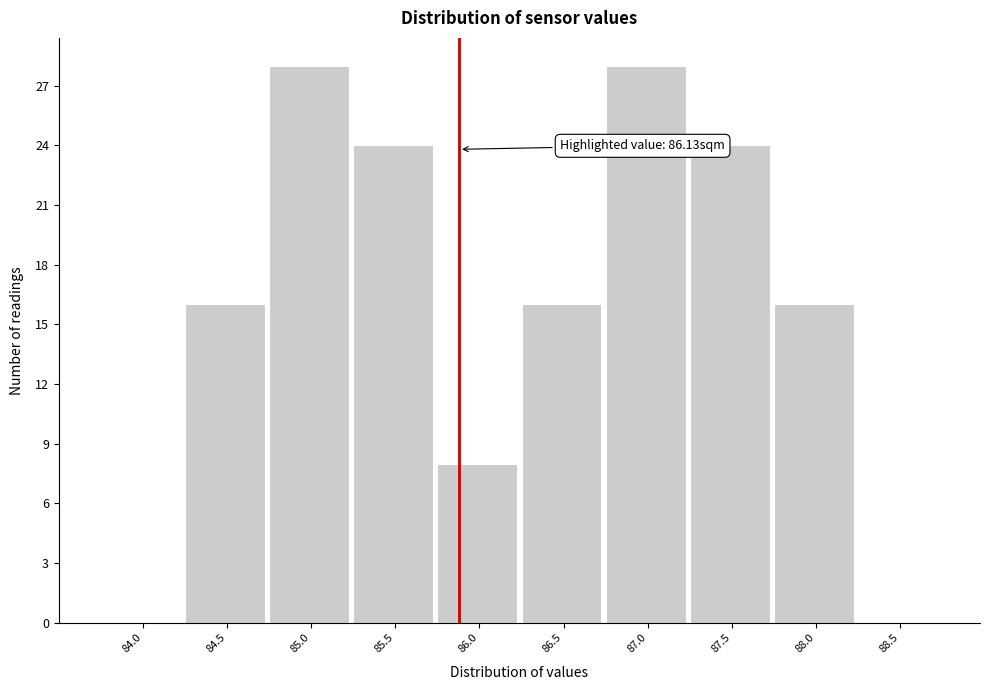

Reading left to right, extract all data points from this chart.

84.0=0	84.5=16	85.0=28	85.5=24	86.0=8	86.5=16	87.0=28	87.5=24	88.0=16	88.5=0